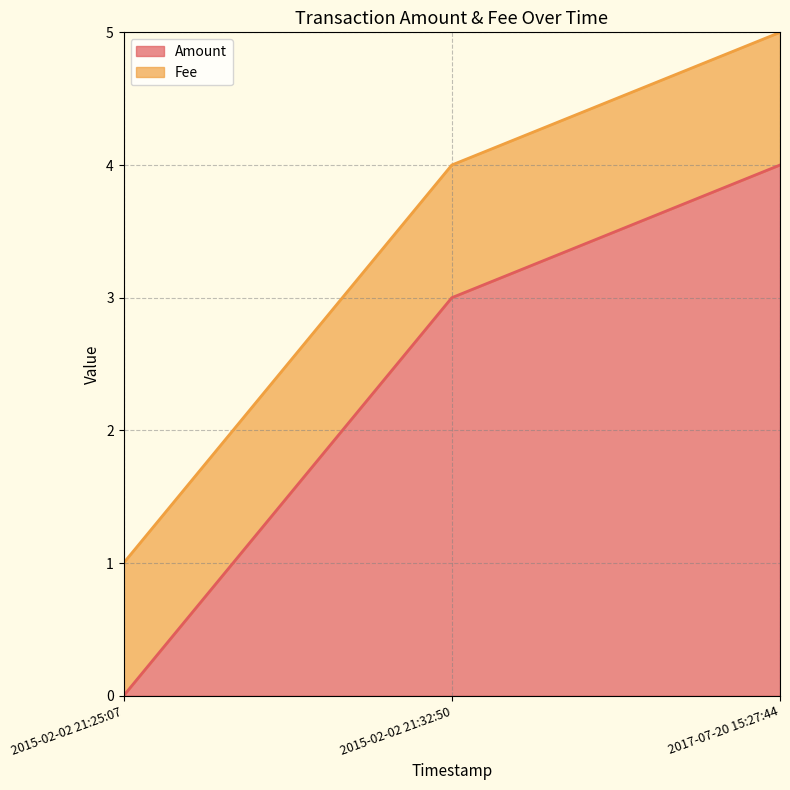

How many categories are shown in the chart?

3